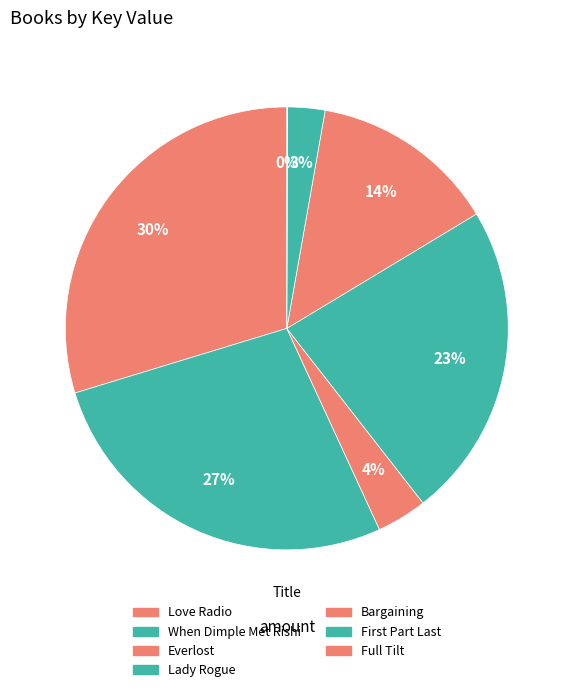

To the nearest percent, what is the average slice percentage?

14%